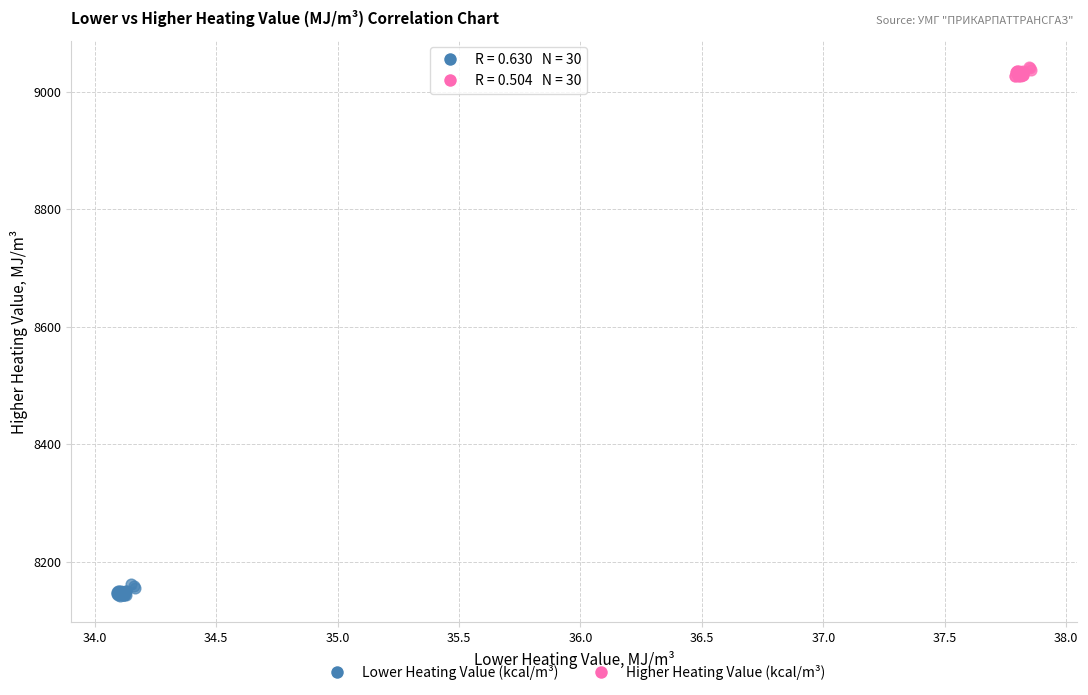

Which series reaches the minimum Y coordinate?

Lower Heating Value (kcal/m³)